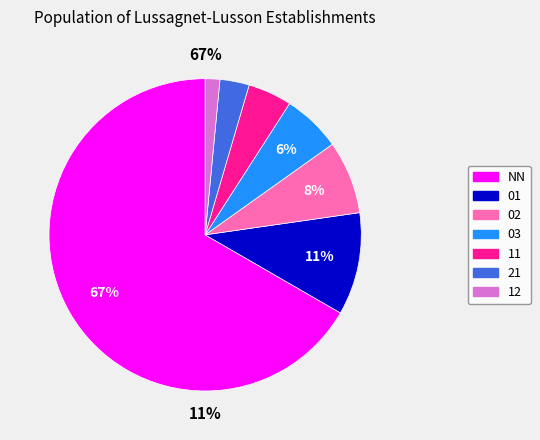

Count the number of slices in the pie.

7